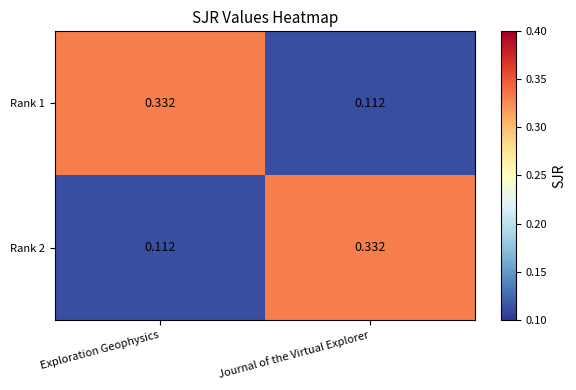

What is the difference between the highest and lowest values at Exploration Geophysics?

0.2